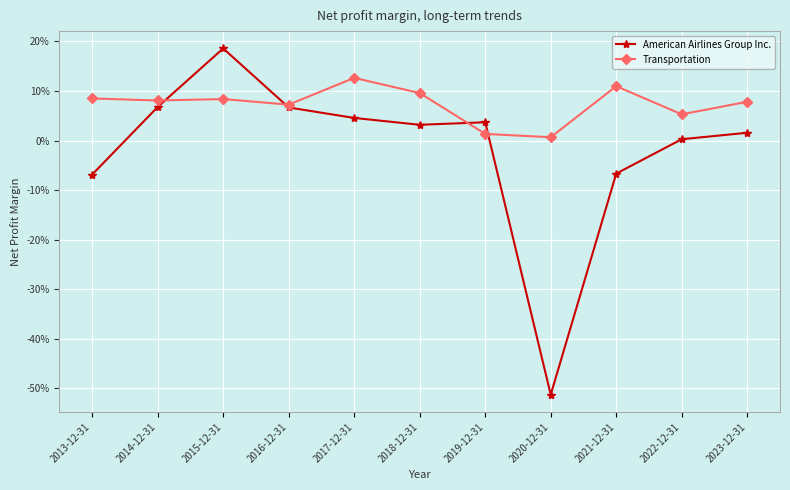

At which category does the chart reach its peak across all series?

2015-12-31